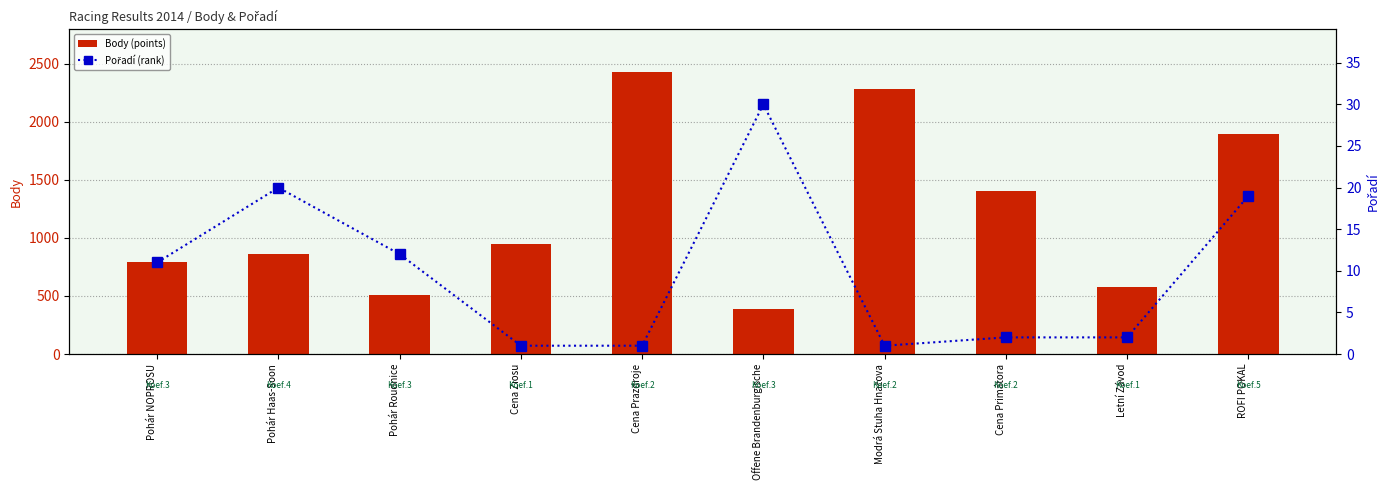

Is the value of Body (points) at Modrá Stuha Hnačova greater than the value of Pořadí (rank) at Letní Závod?

Yes